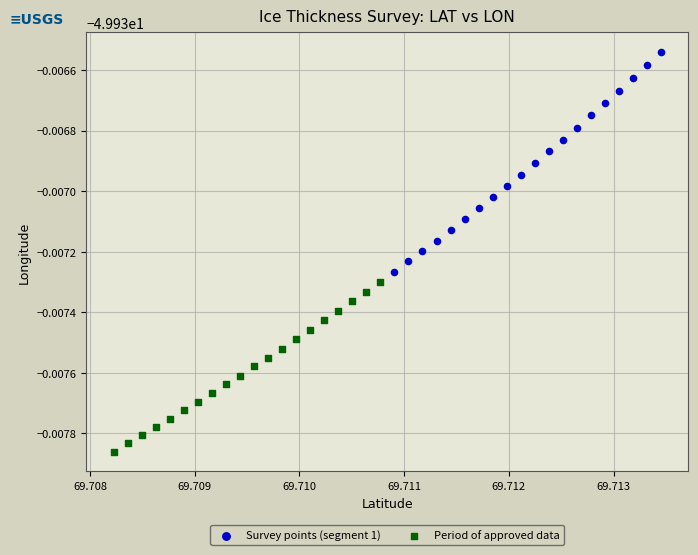

What are all the series names shown in the legend?

Survey points (segment 1), Period of approved data